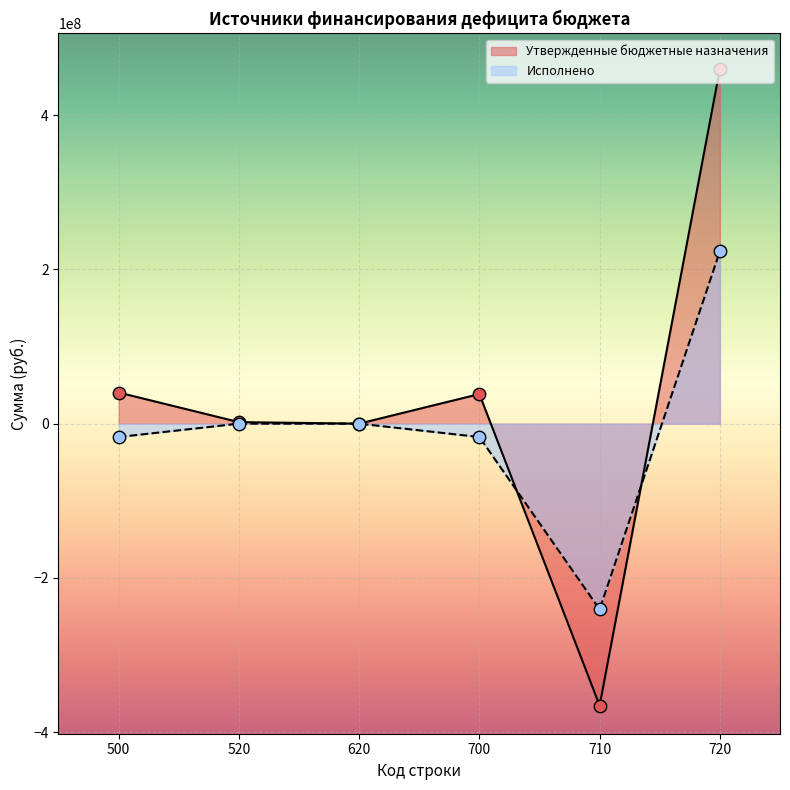

Which series has the largest total across all categories?

Утвержденные бюджетные назначения